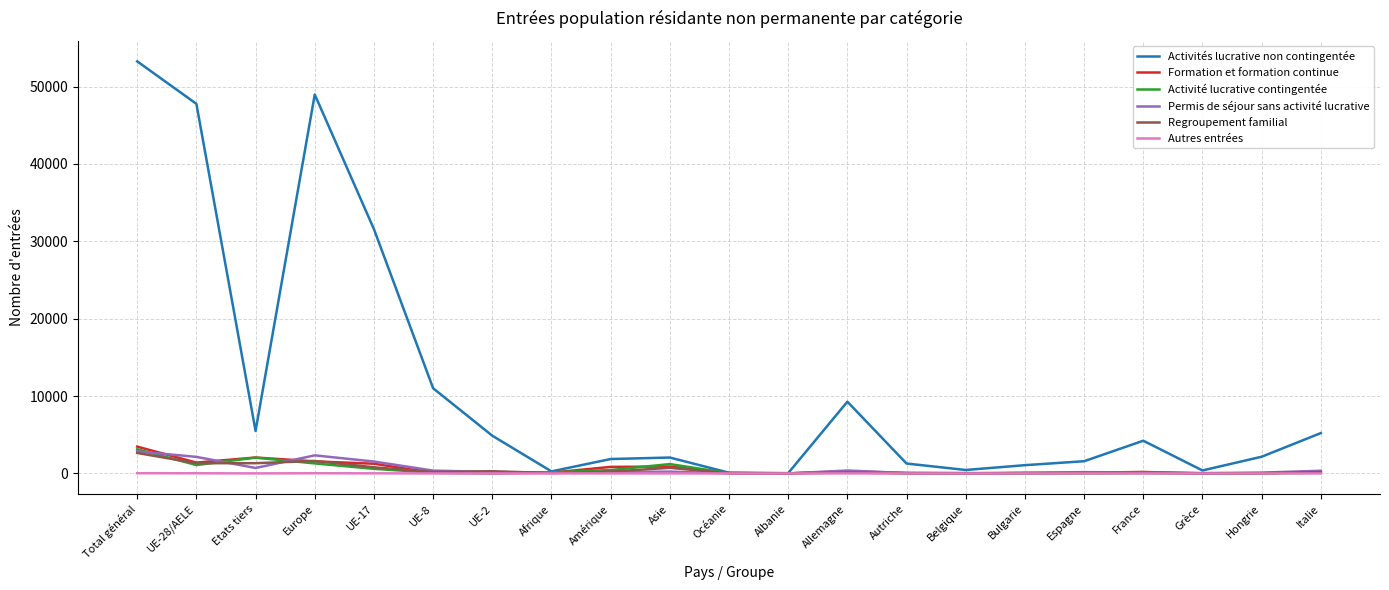

Does the chart have visible grid lines?

Yes